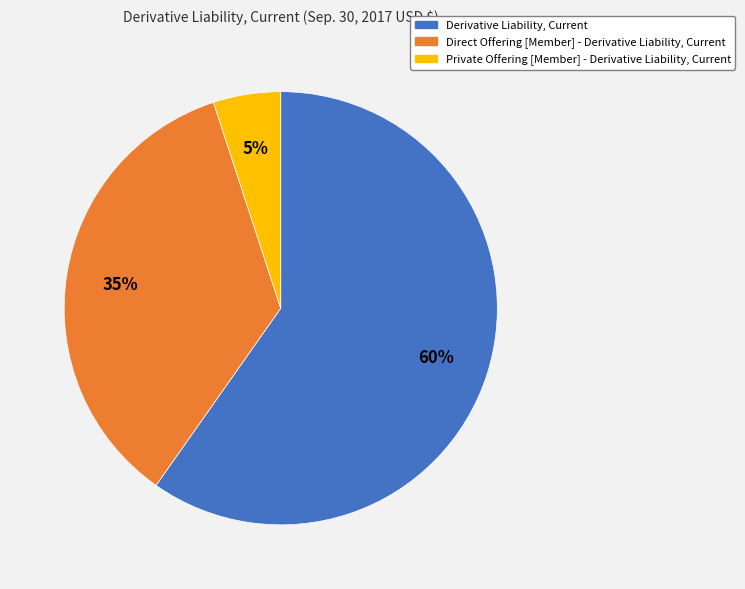

Rank the categories by value from lowest to highest.

Private Offering [Member] - Derivative Liability, Current, Direct Offering [Member] - Derivative Liability, Current, Derivative Liability, Current